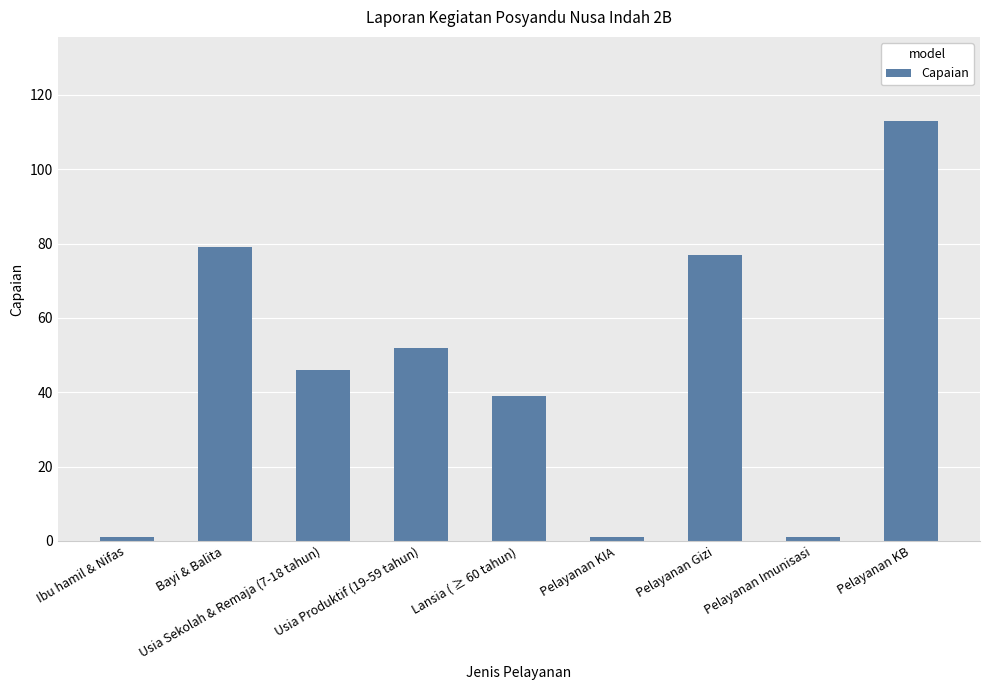

What is the sum of the values at Pelayanan KB and Usia Produktif (19-59 tahun)?

165